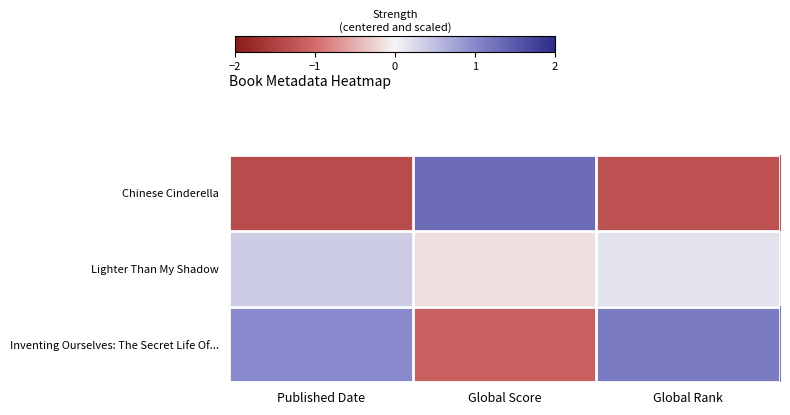

List the series in order of their peak value, highest first.

Chinese Cinderella, Inventing Ourselves: The Secret Life Of..., Lighter Than My Shadow